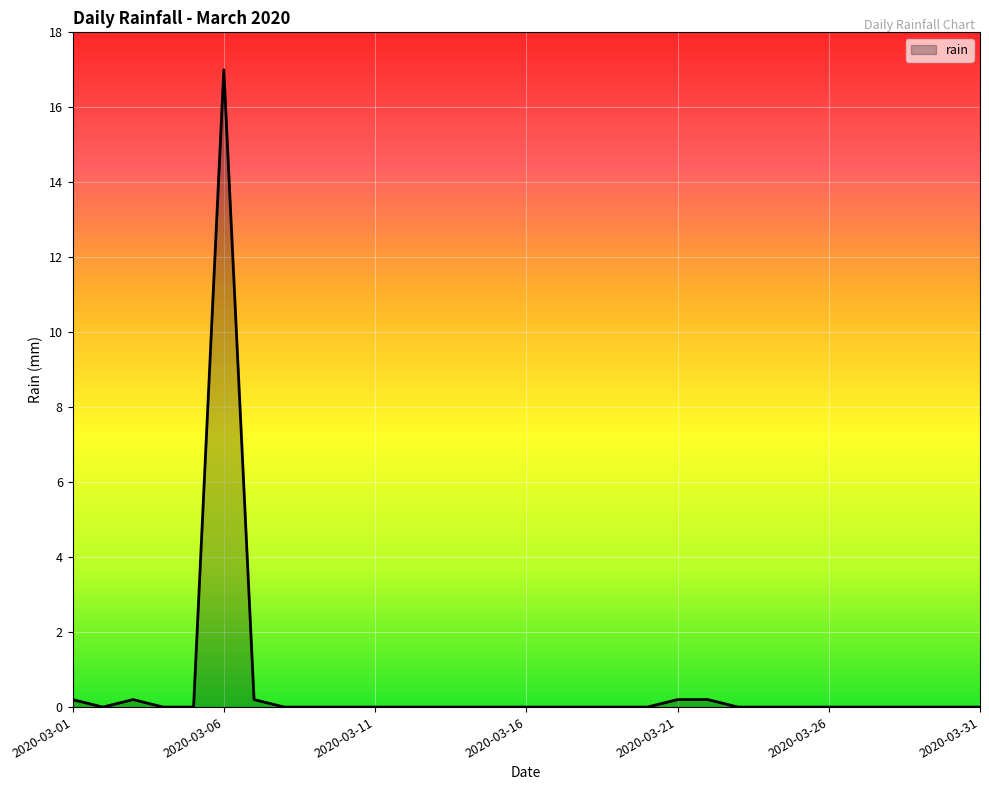

What is the maximum value shown in the chart?

17.0